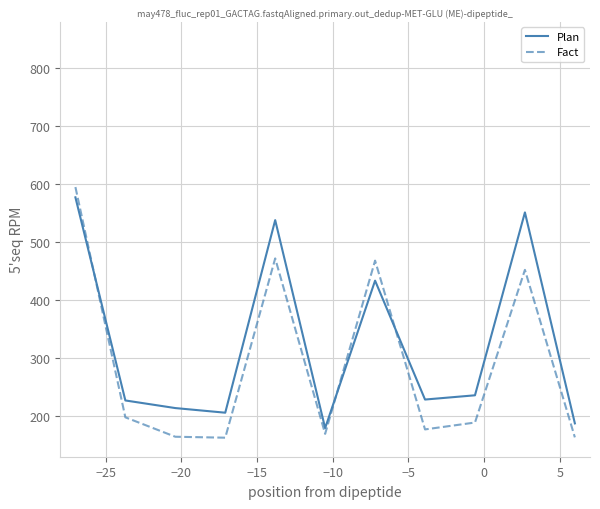

What is the minimum value shown in the chart?

162.8